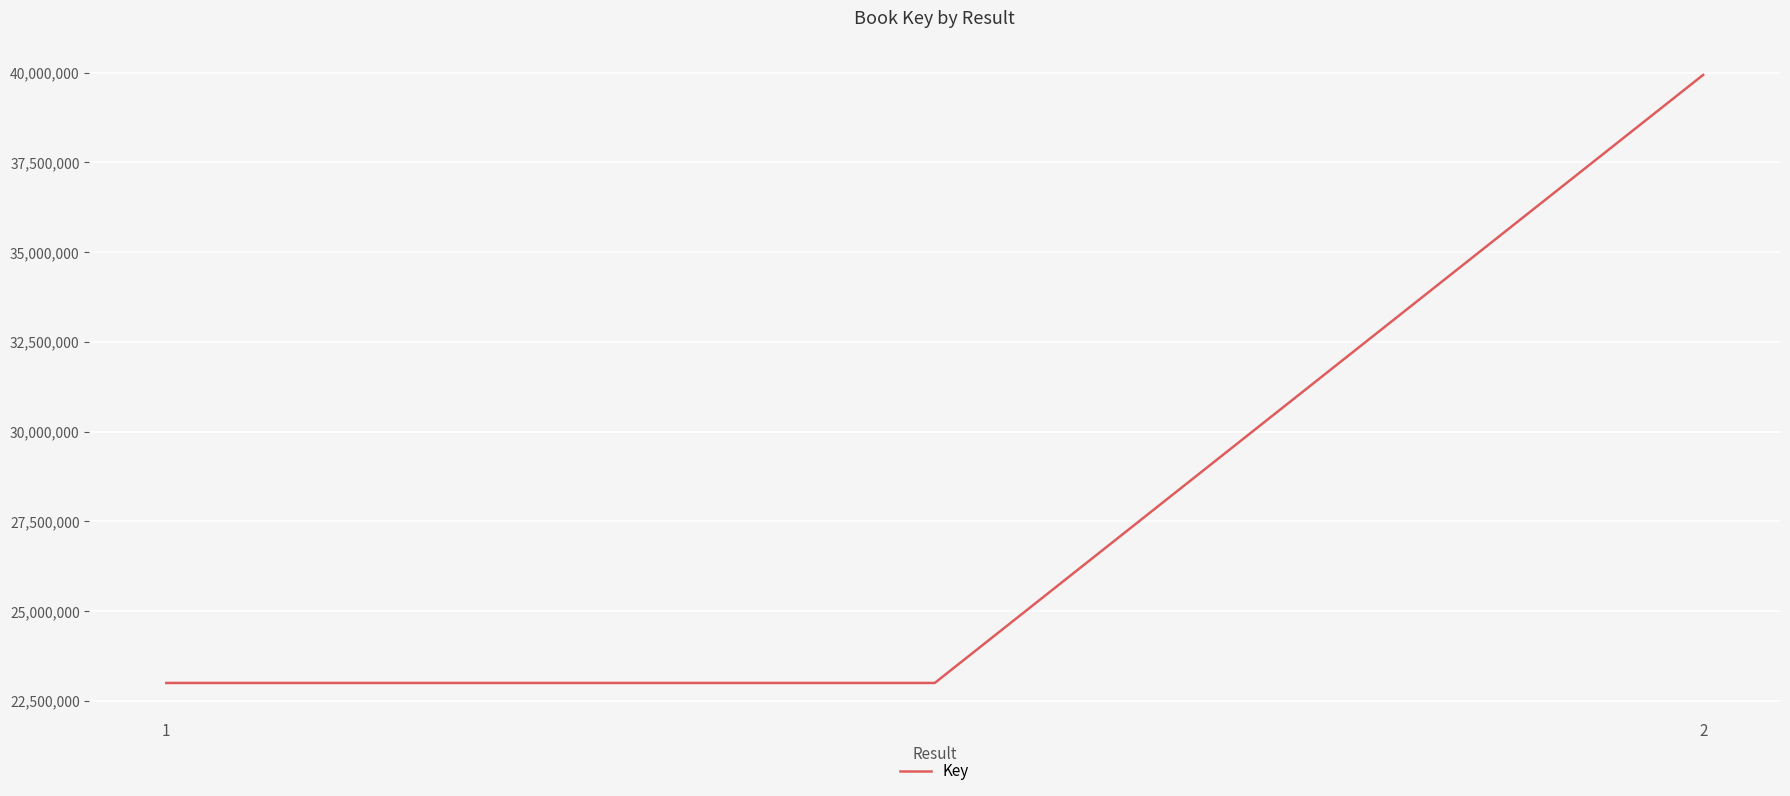

What is the sum of all values?

85931405